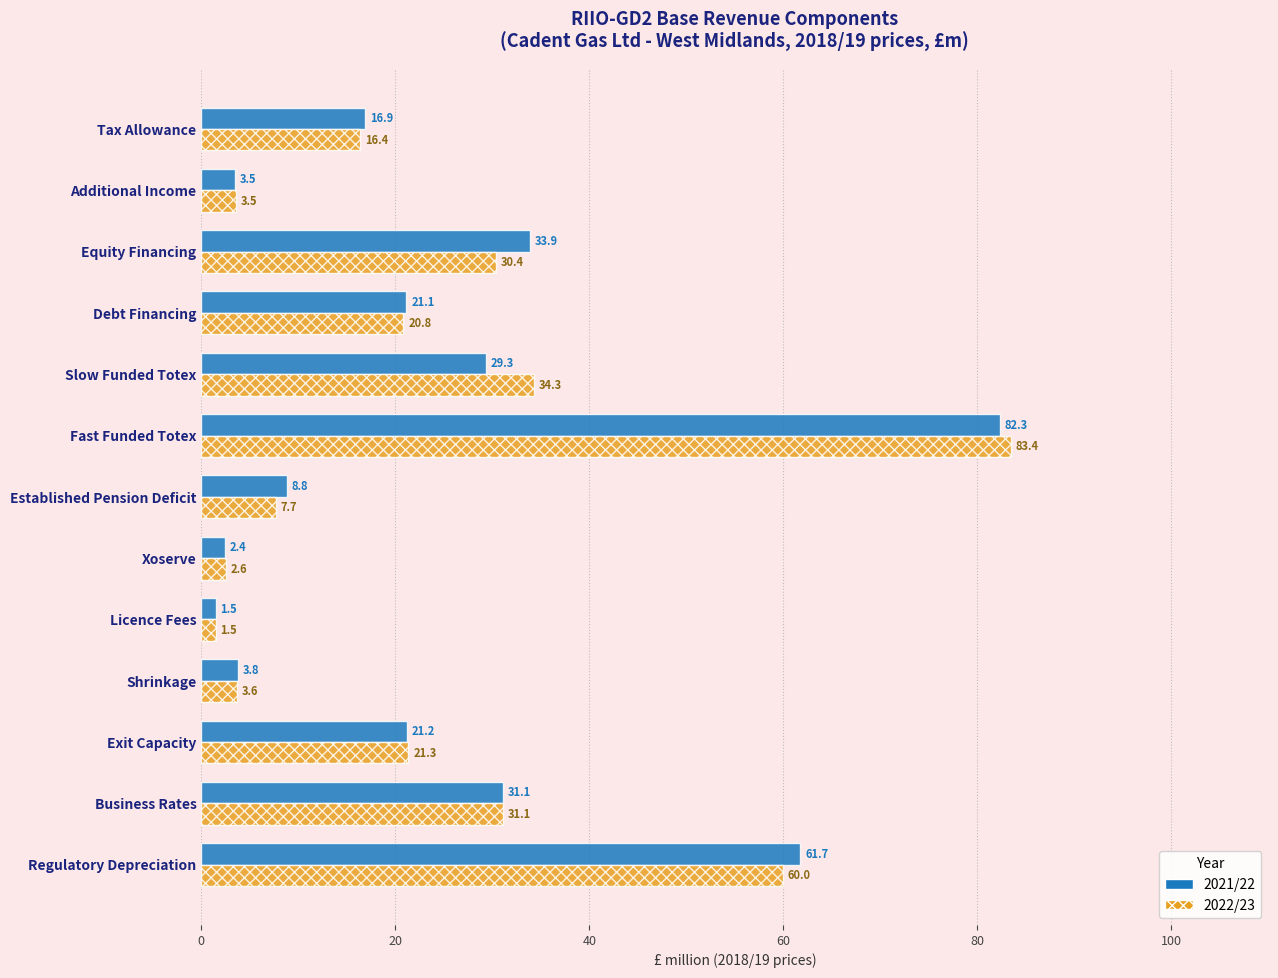

What is the maximum value shown in the chart?

83.4